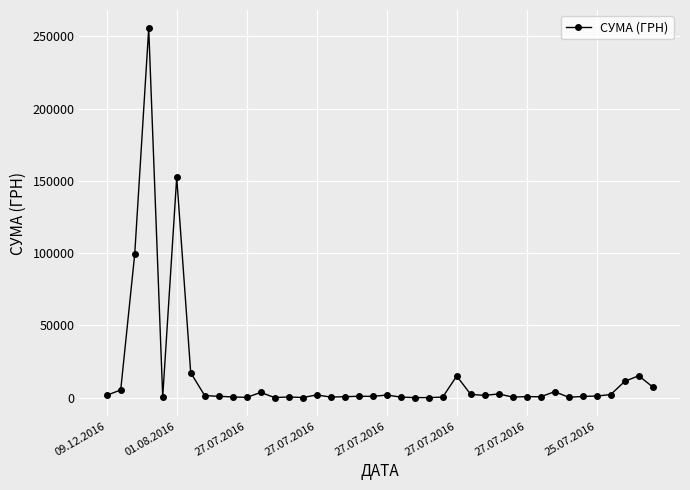

What is the greatest value displayed?

255550.2